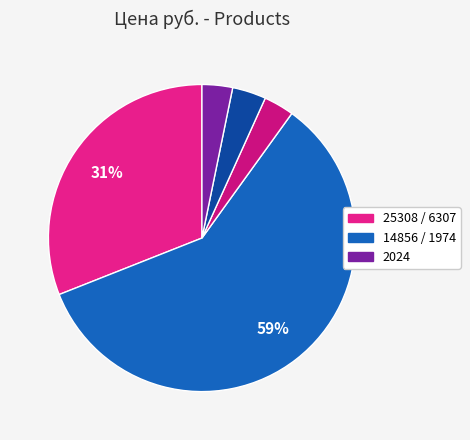

To the nearest percent, what is the average slice percentage?

20%